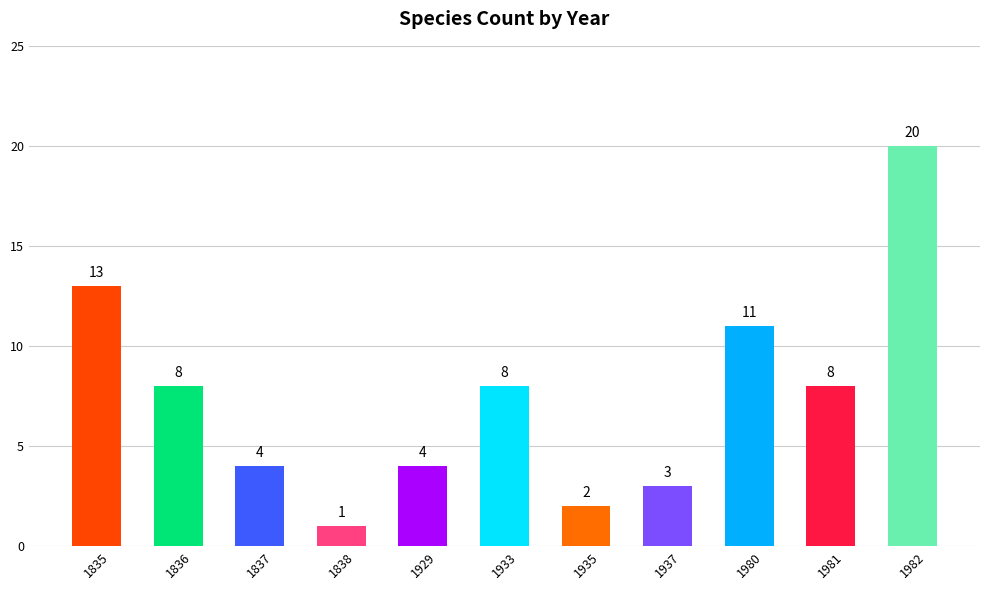

Reading right to left, list all the values displayed in this chart.

20	8	11	3	2	8	4	1	4	8	13